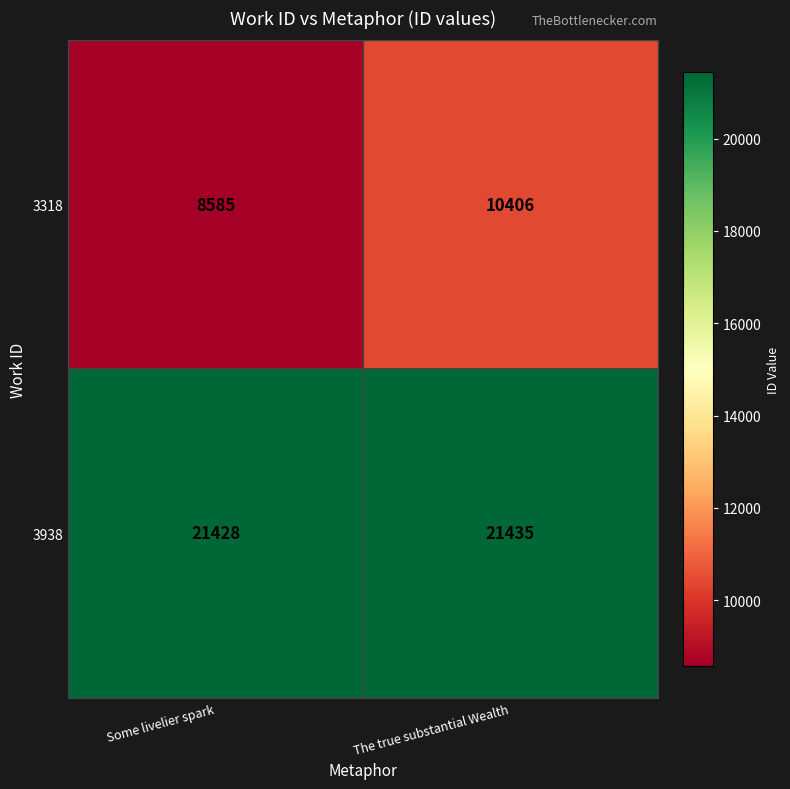

Which series has the widest spread of values?

3318